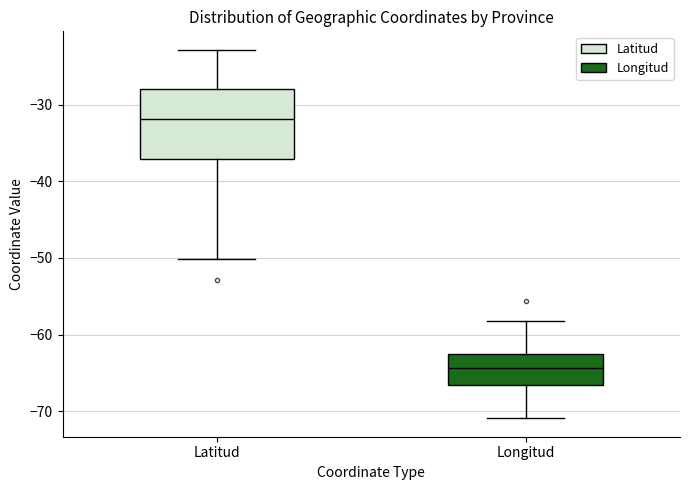

Which box has the lowest median line?

Longitud